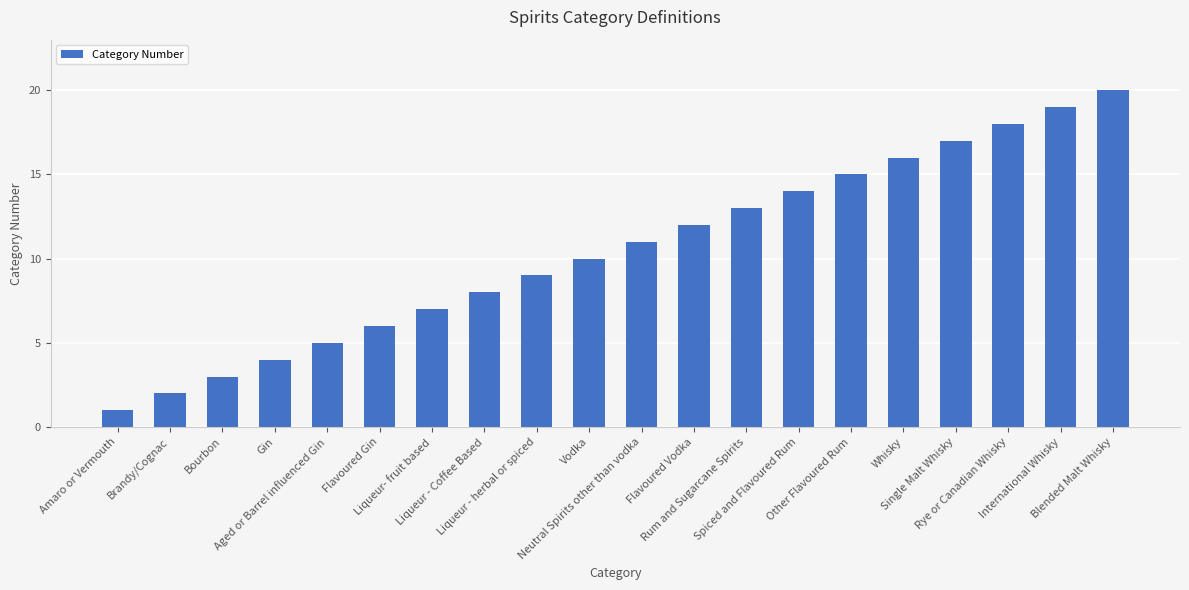

What position from the right is Neutral Spirits other than vodka?

10